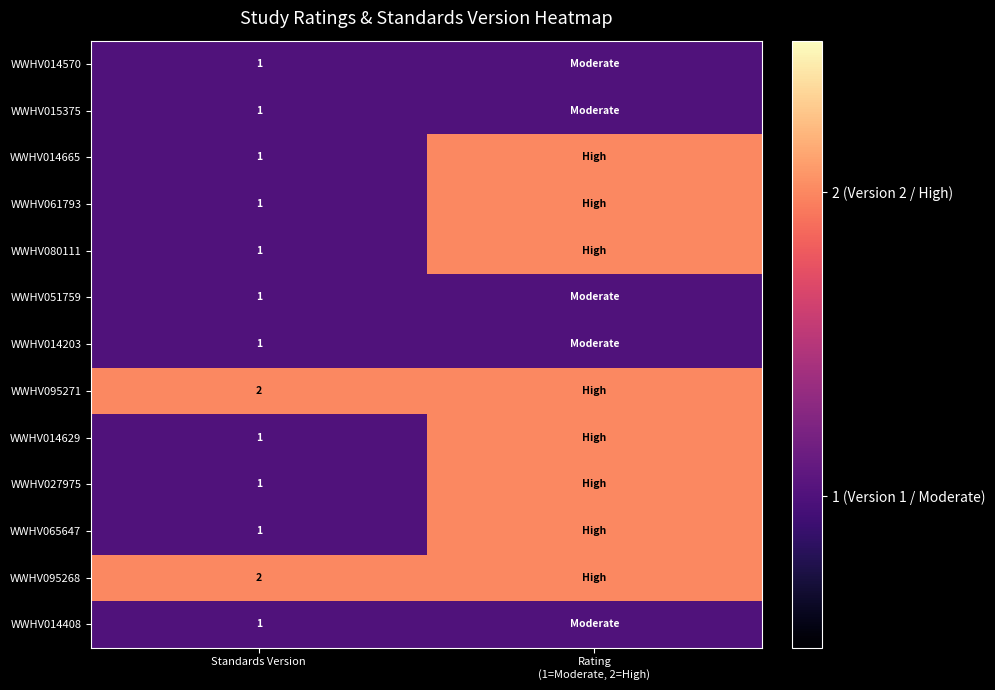

What is the total value across all series at Standards Version?

15